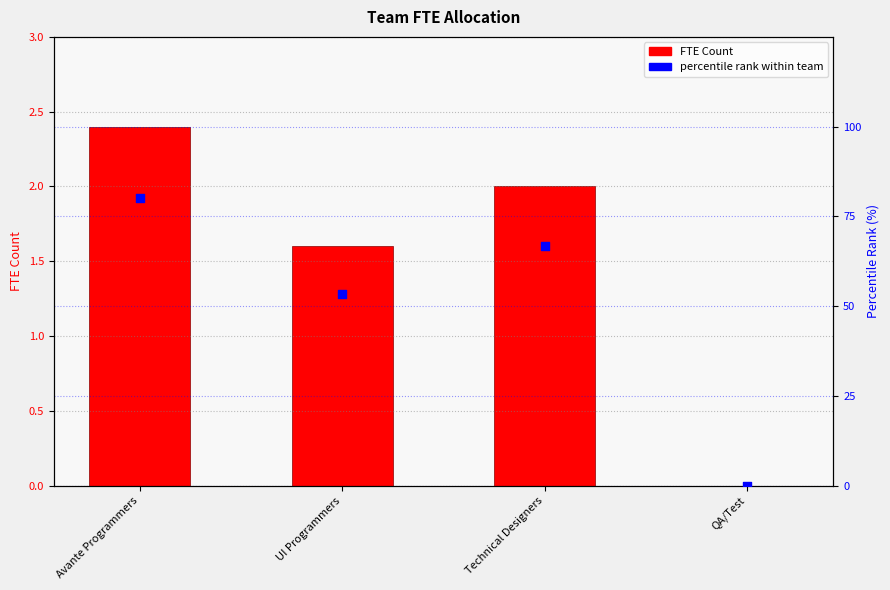

At which category is the sum across all series the highest?

Avante Programmers